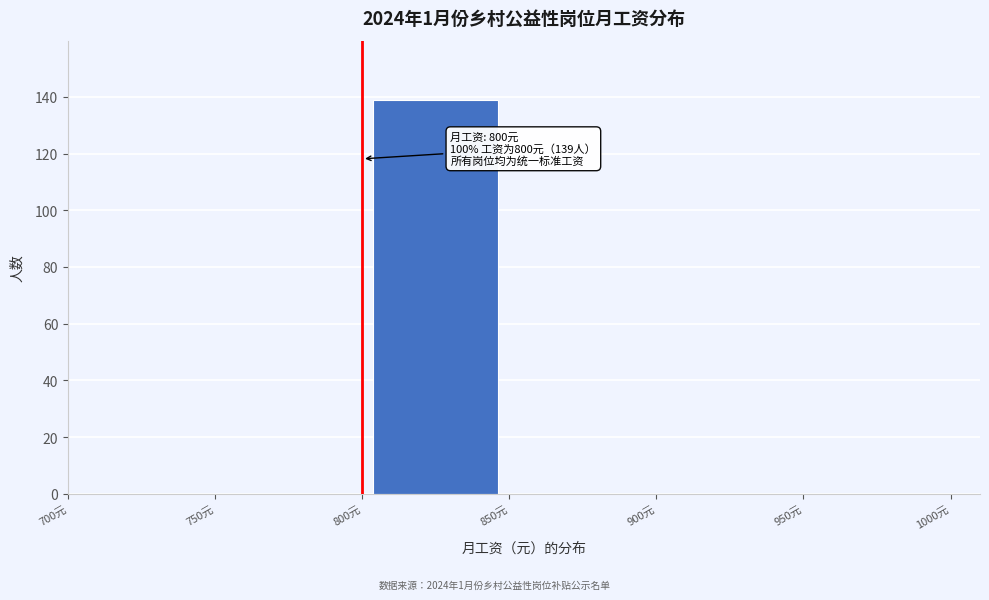

Over which range of the x-axis is the bar tallest?

800 to 850